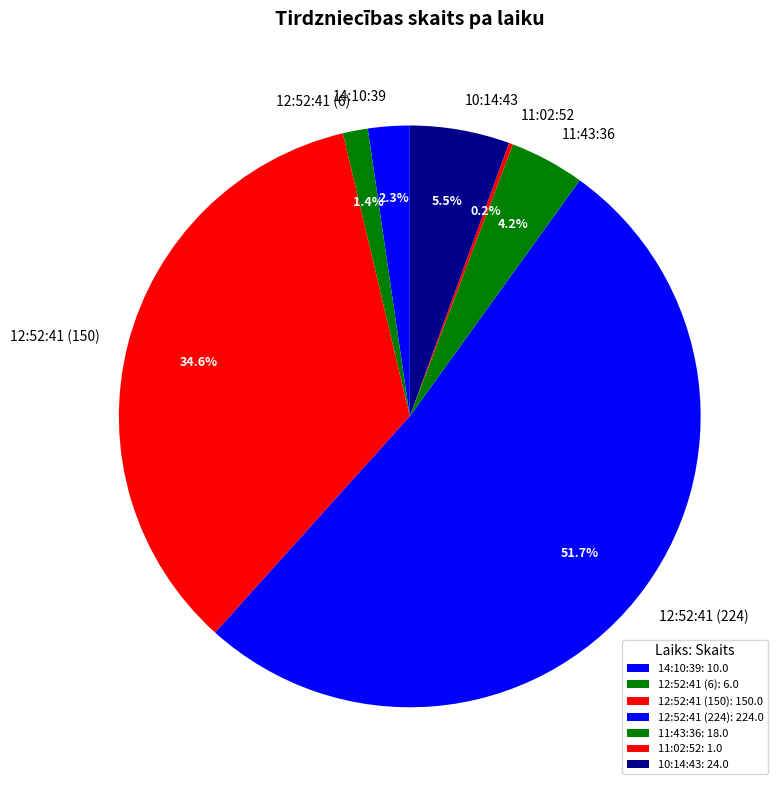

Does any single category account for the majority?

Yes